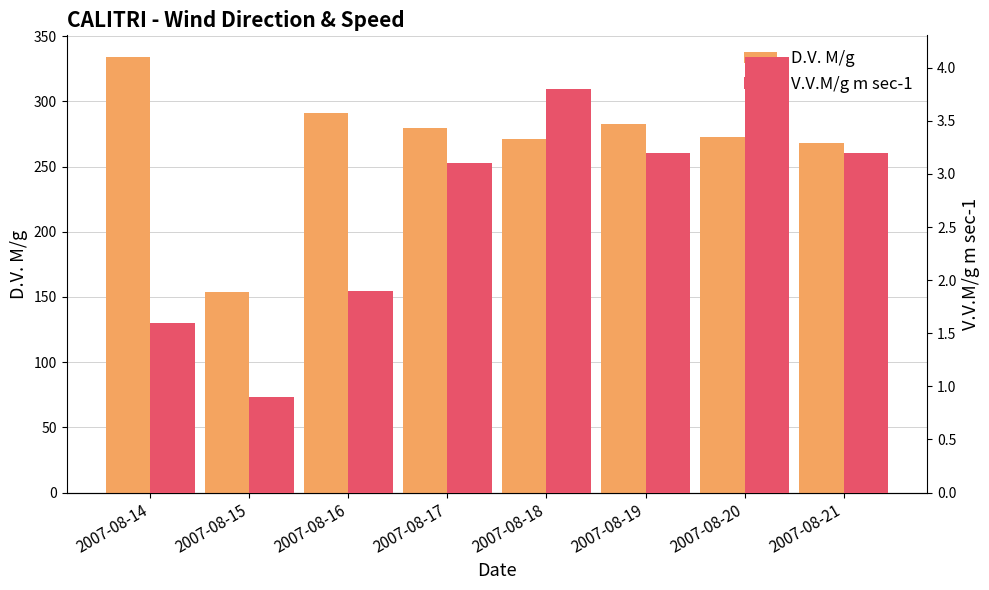

What is the difference between the second highest and minimum values in the D.V. M/g series?

137.0